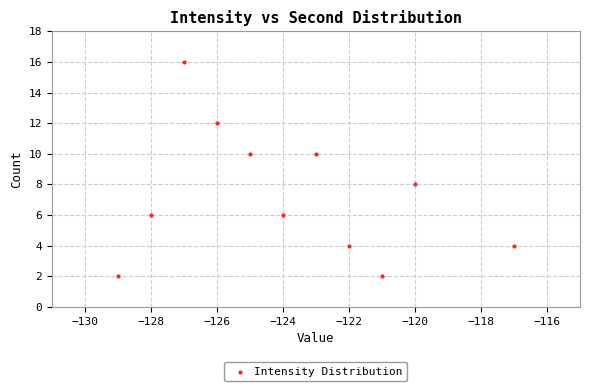

What is the range of Y values (max minus min)?

14